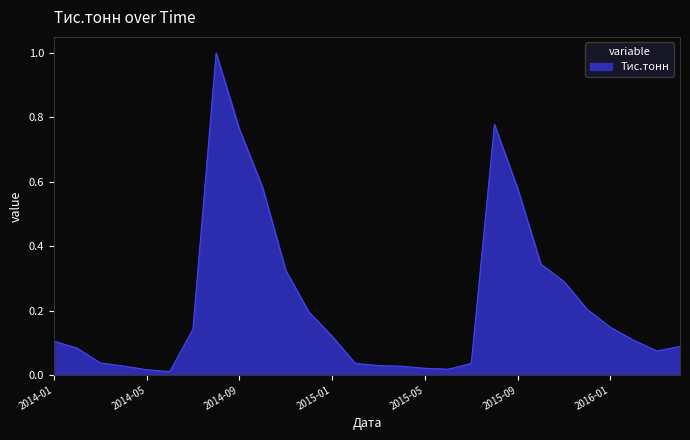

What is the difference between the maximum and minimum values?

1.0